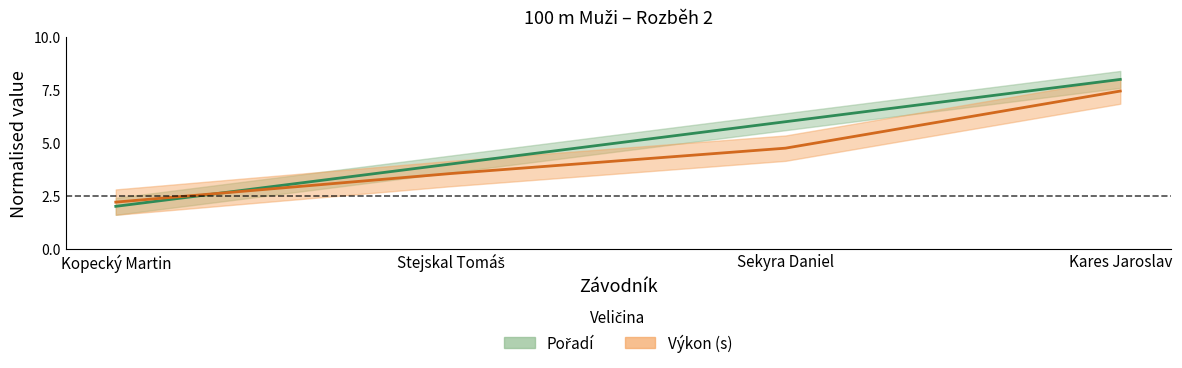

What is the lowest value of the Pořadí series?

2.0